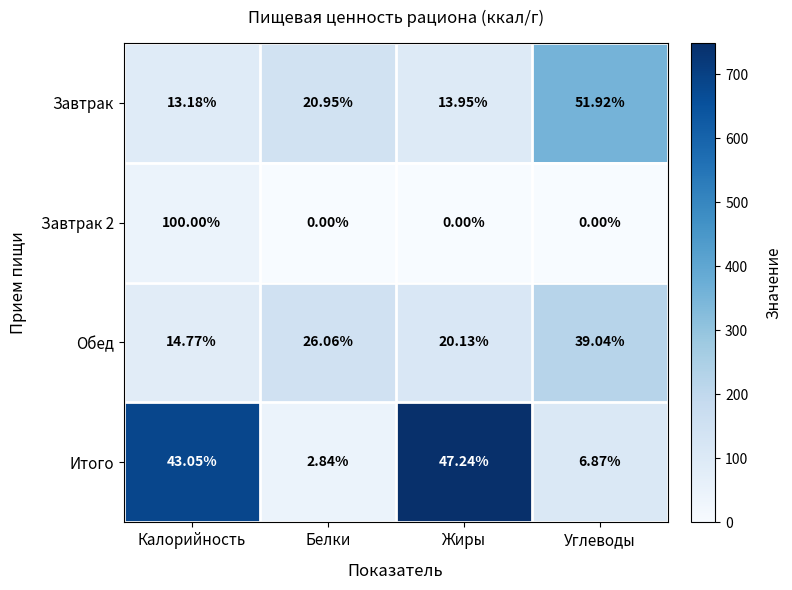

Is the value of Завтрак at Жиры greater than the value of Итого at Белки?

Yes